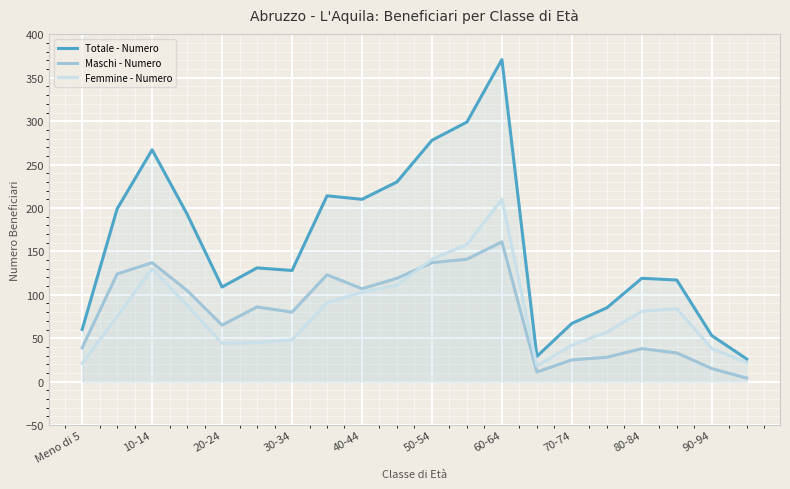

What is the value of the Maschi - Numero point at the 15th from the left?

25